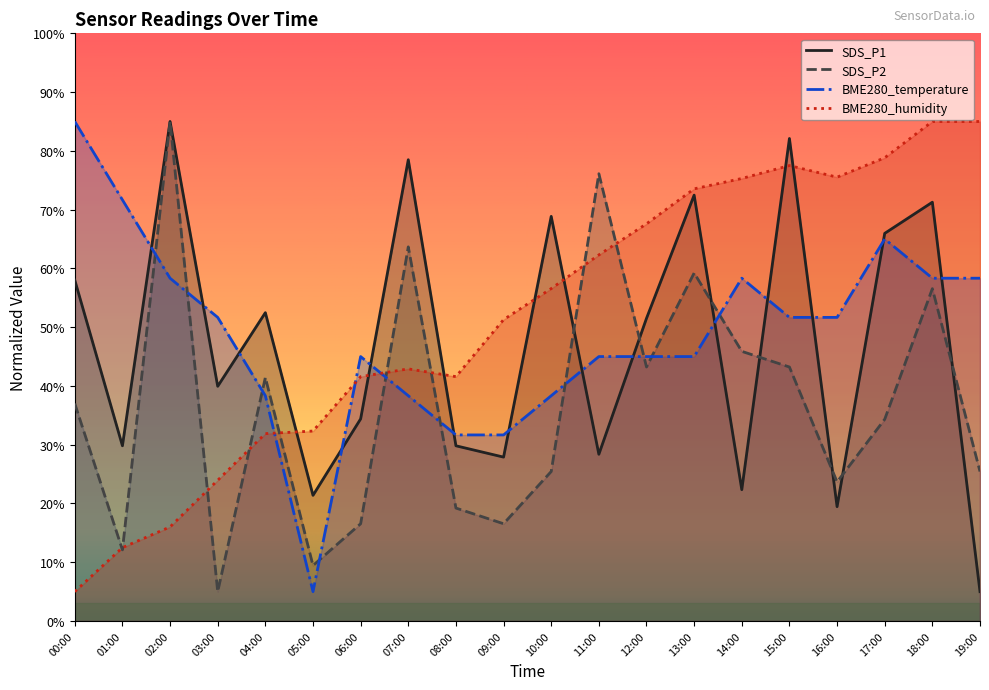

True or false: BME280_temperature has a value of 15.2 at 04:00.

False